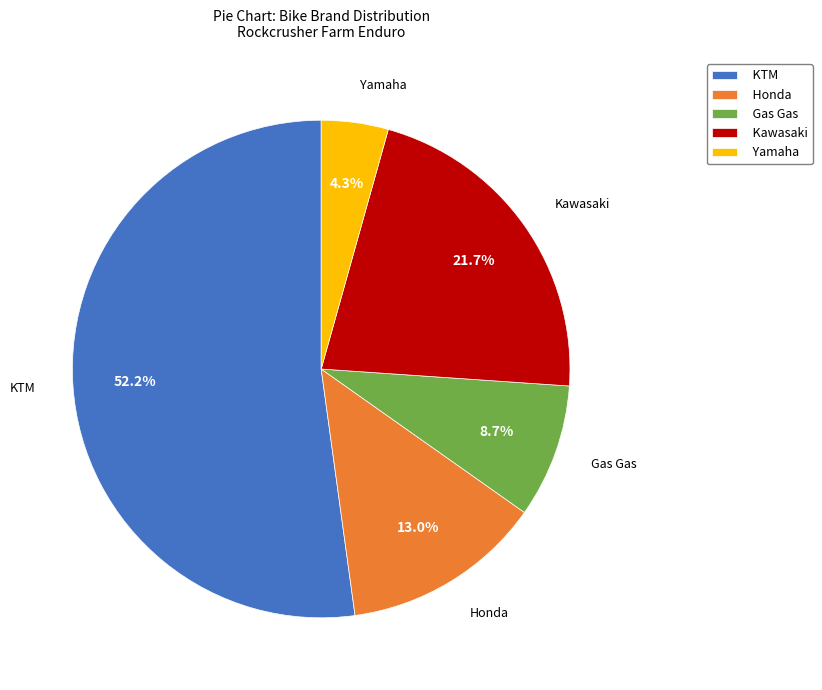

Count the number of slices in the pie.

5